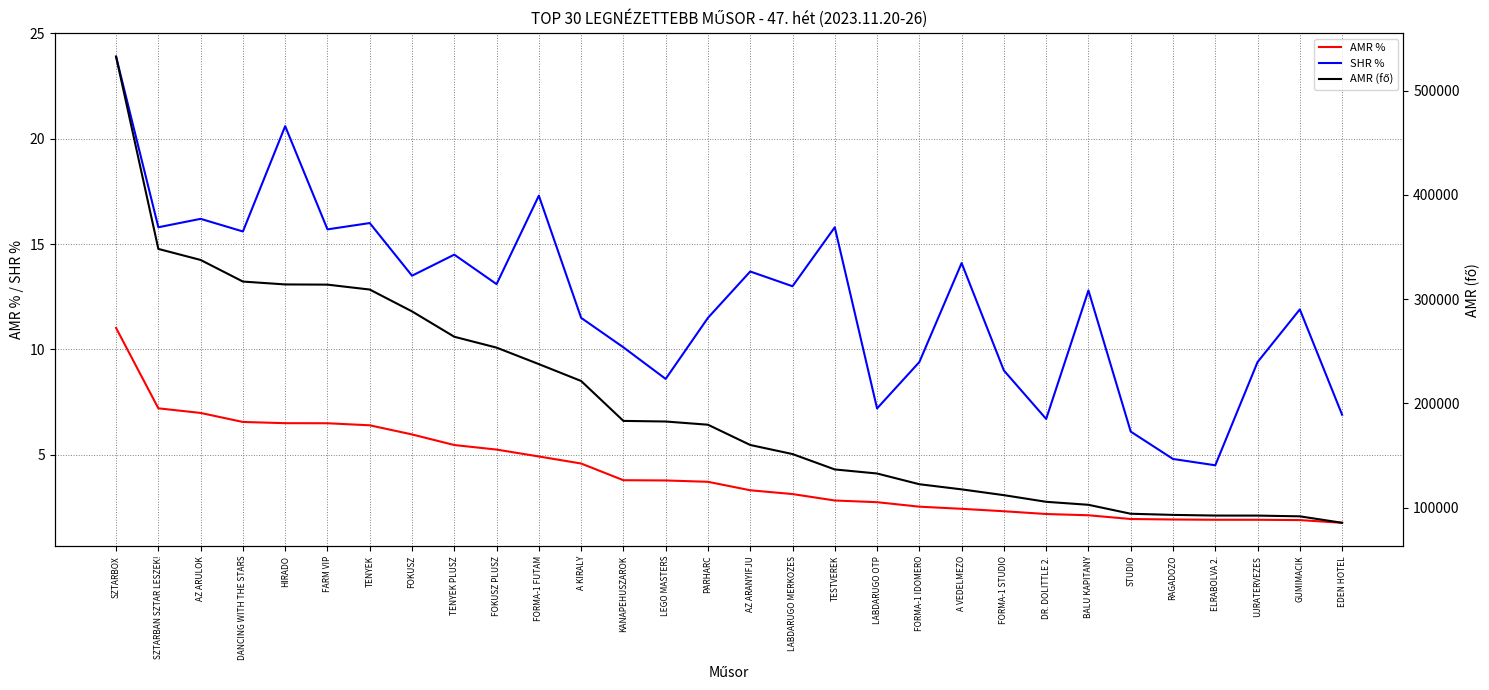

List the series in order of their peak value, highest first.

AMR (fő), SHR %, AMR %